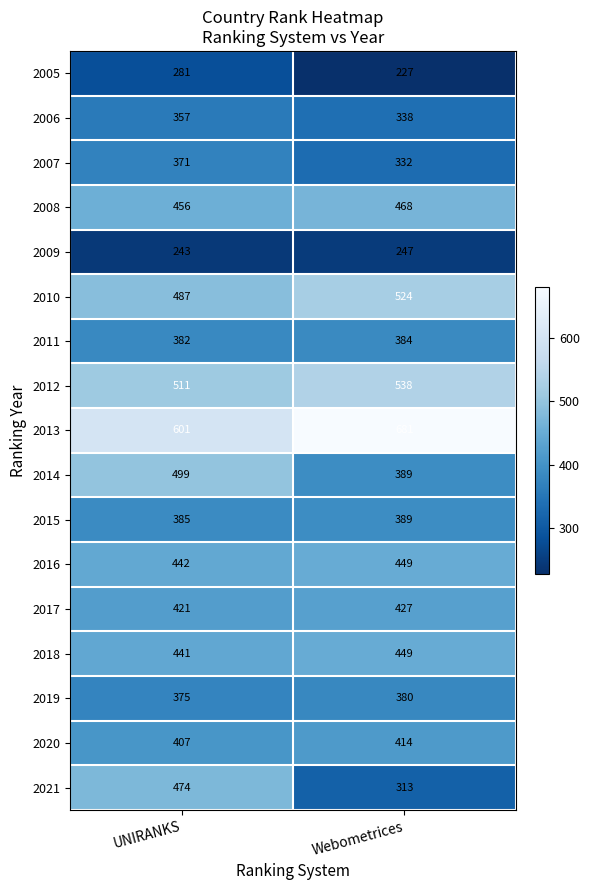

Between UNIRANKS and Webometrices, which series saw the biggest shift?

2021